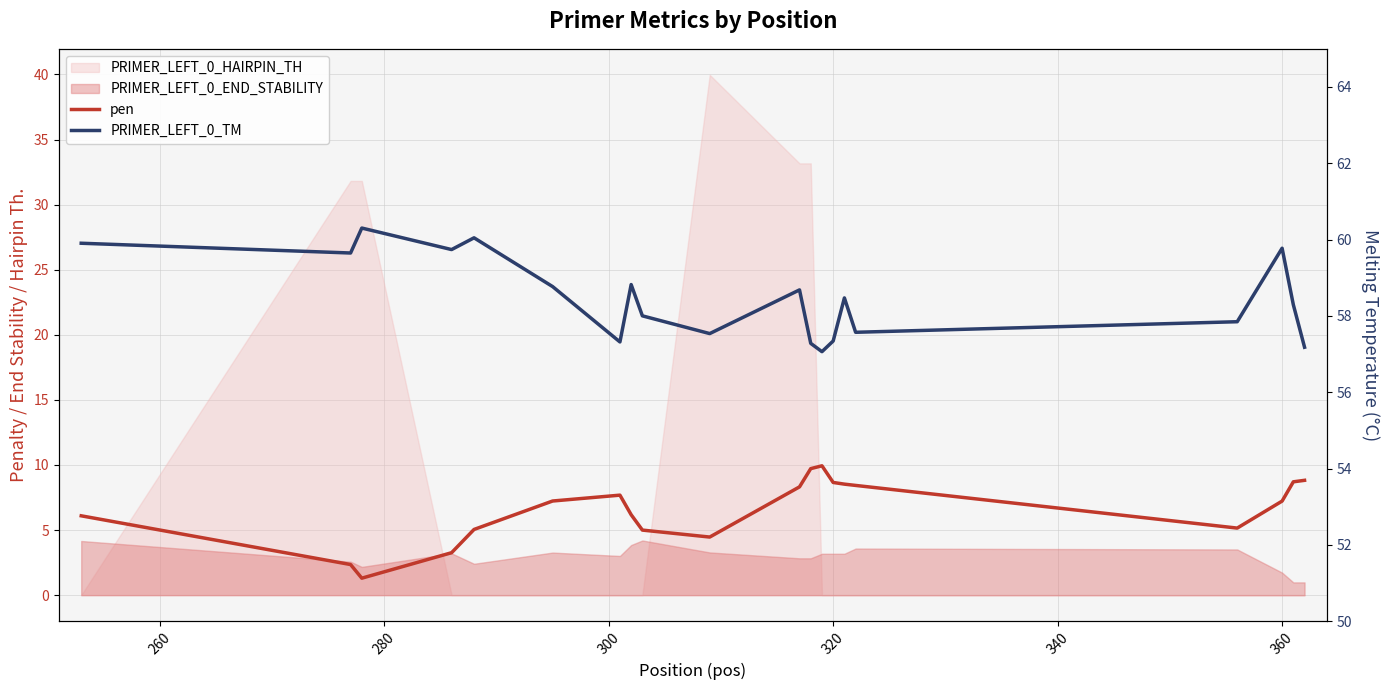

In PRIMER_LEFT_0_TM, how many points are higher than both neighbors (excluding endpoints)?

6